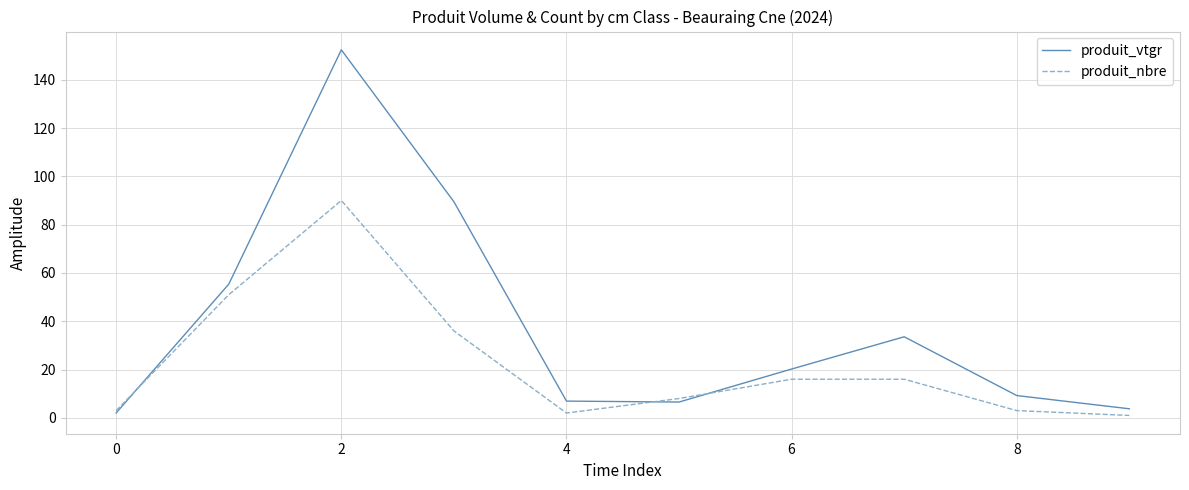

What is the maximum value for produit_nbre?

90.0